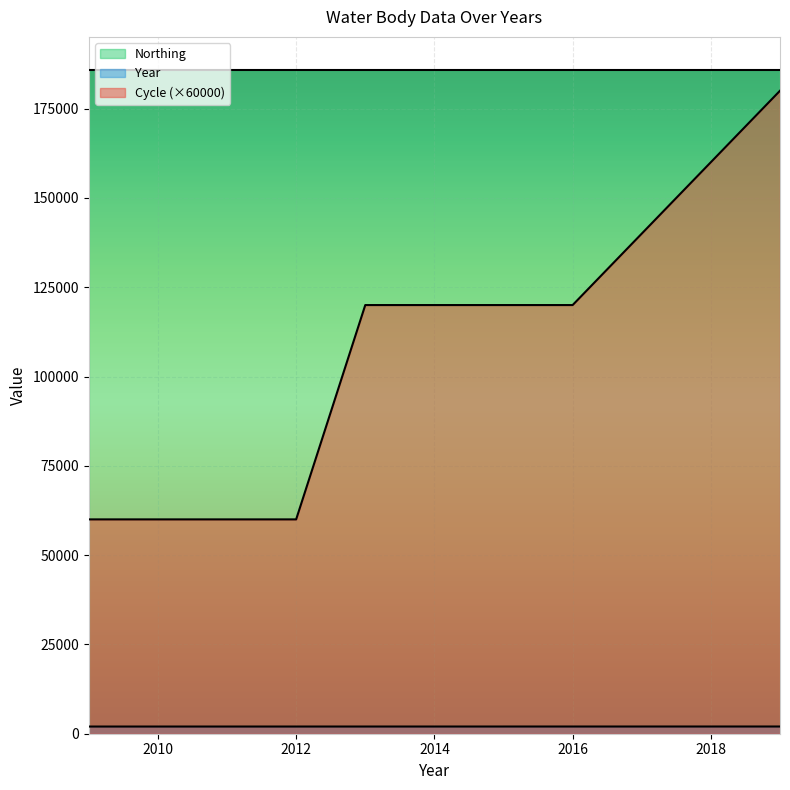

True or false: Year and Cycle cross at least once.

False